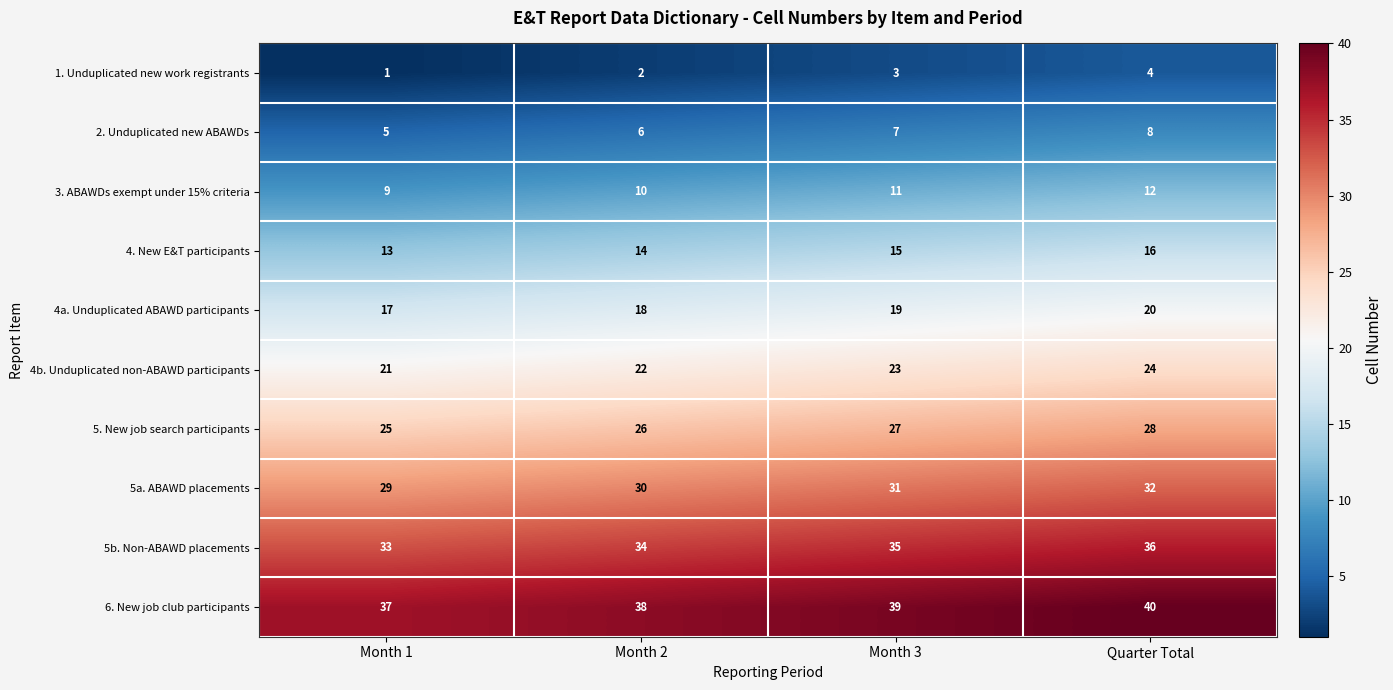

What is the total value across all series at Month 1?

190